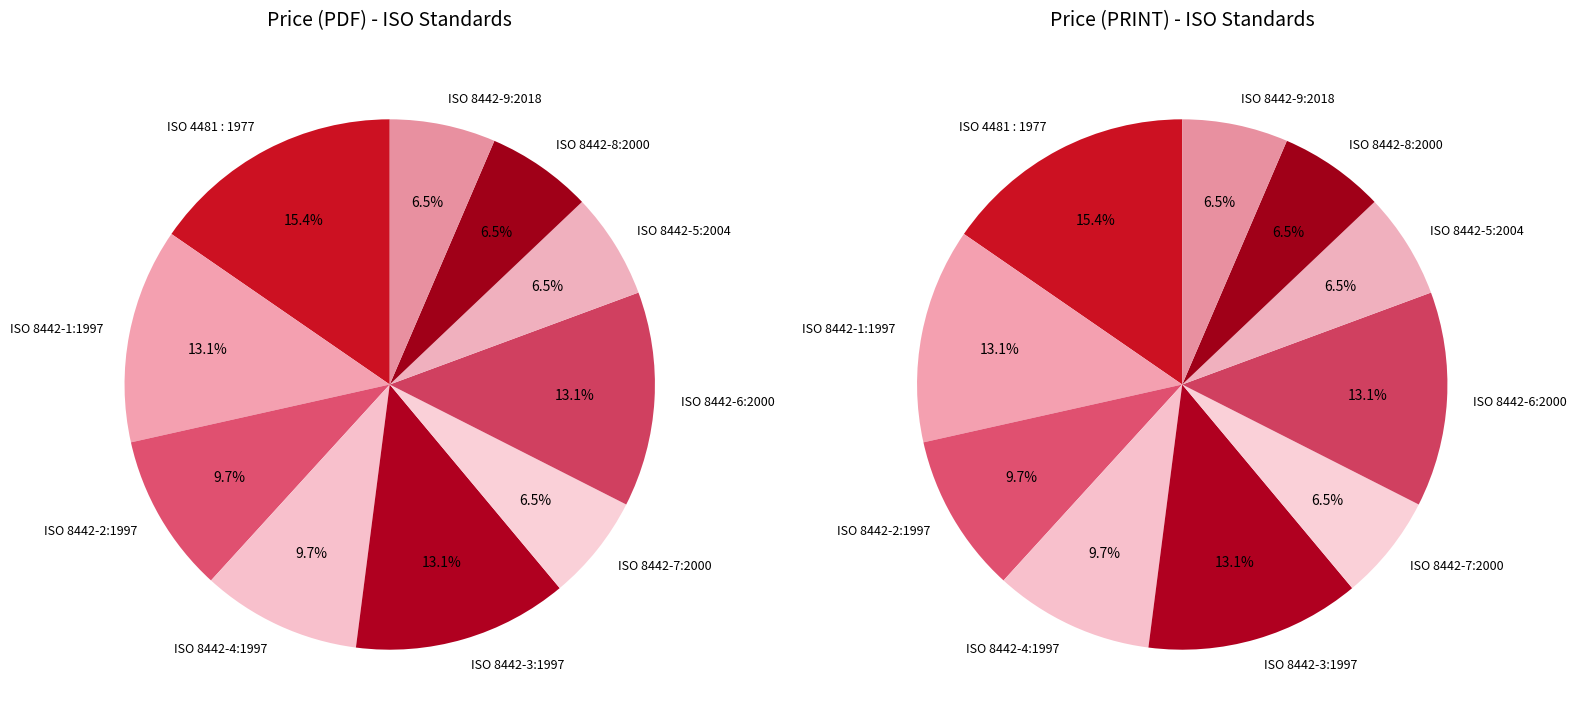

Is it true that ISO 4481 : 1977 is 15% of the pie?

True